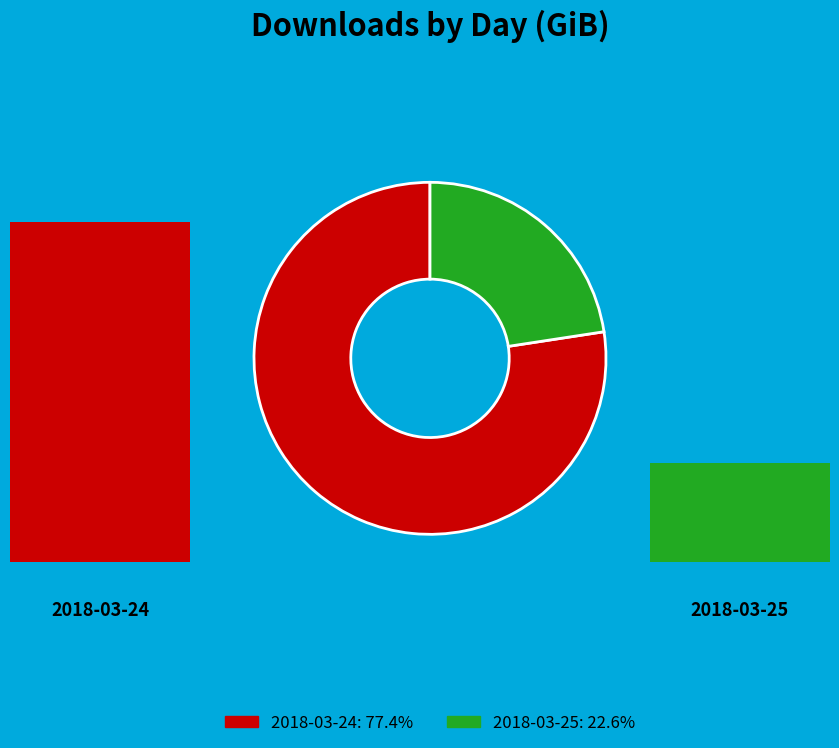

True or false: 2018-03-24 accounts for 77% of the total.

True